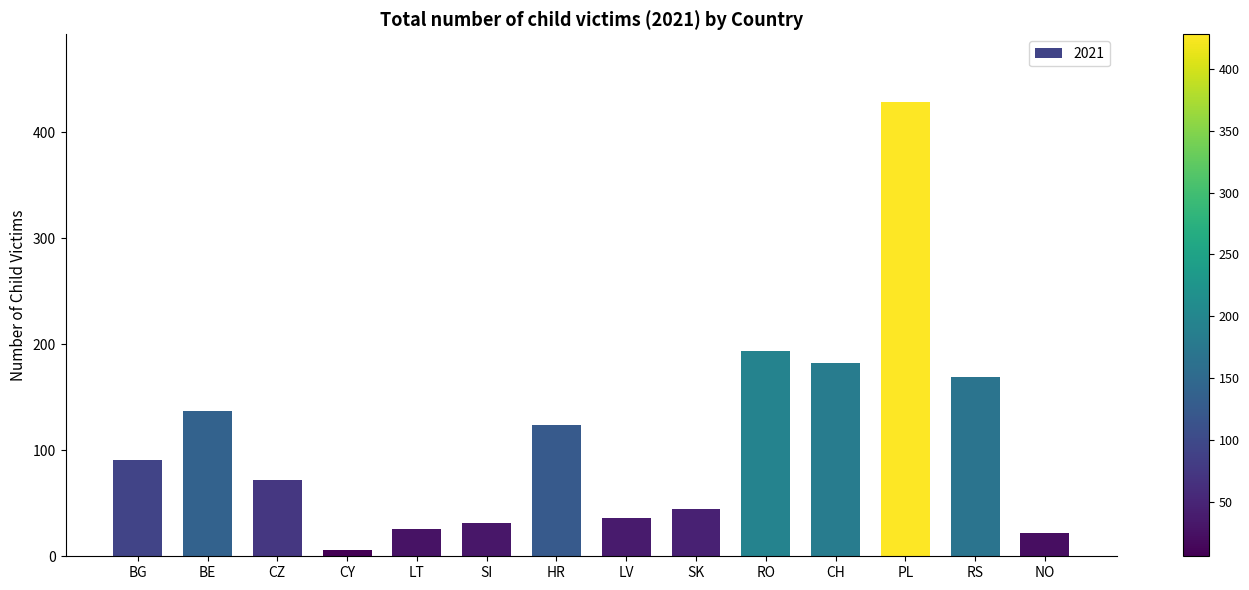

What is the ratio of the value at BG to the value at PL?

0.2